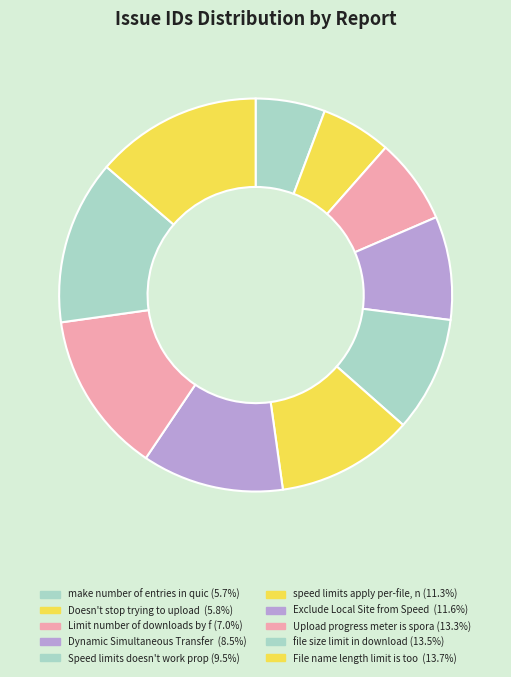

How many segments does this pie chart have?

10